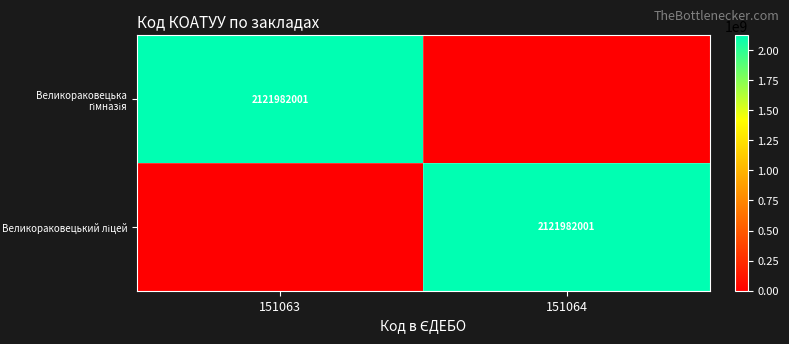

What is the sum of all Великораковецька гімназія values?

2121982001